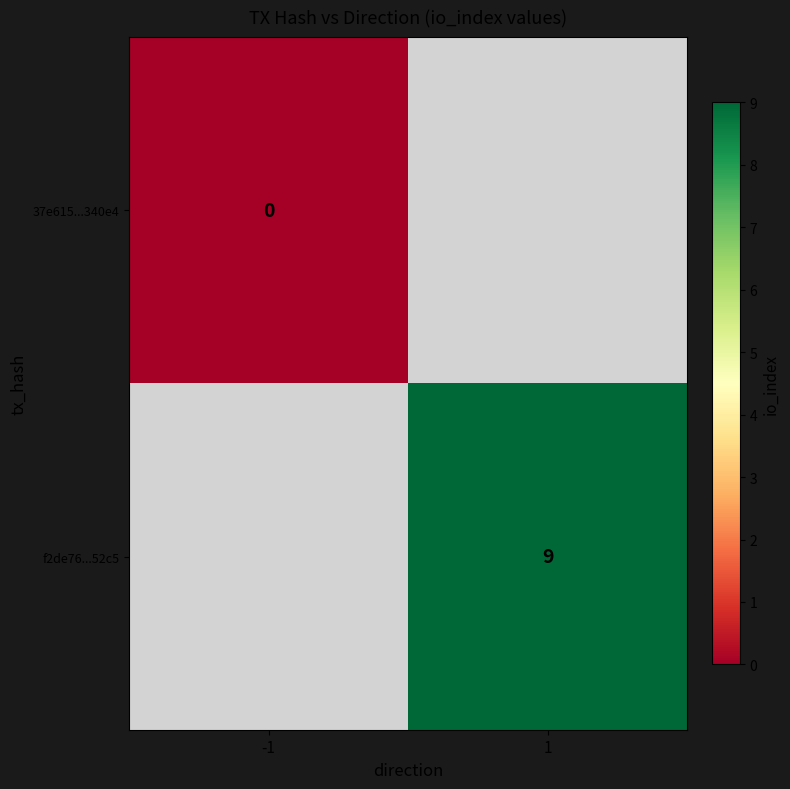

How many distinct data groups are displayed?

2